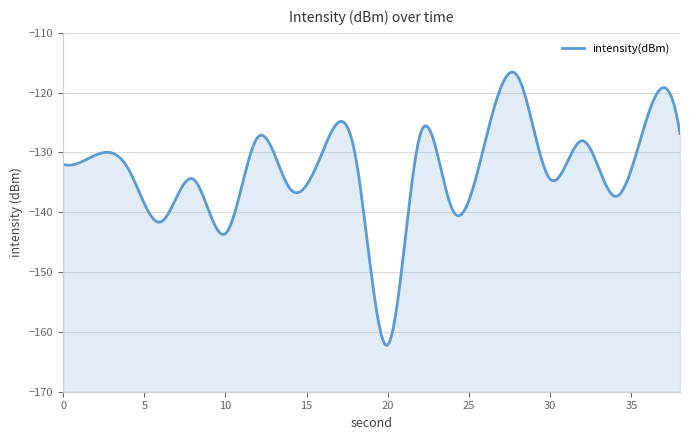

Which label corresponds to the largest value in the chart?

28